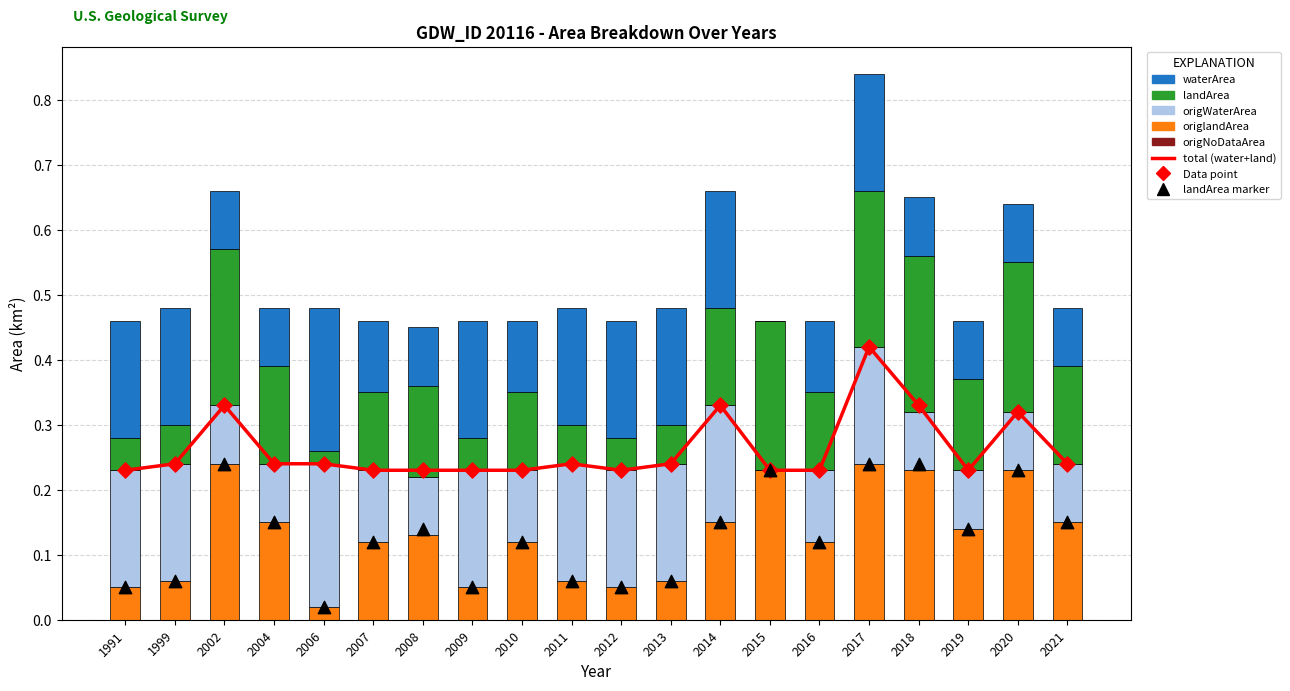

Which series contains the lowest Y value?

waterArea